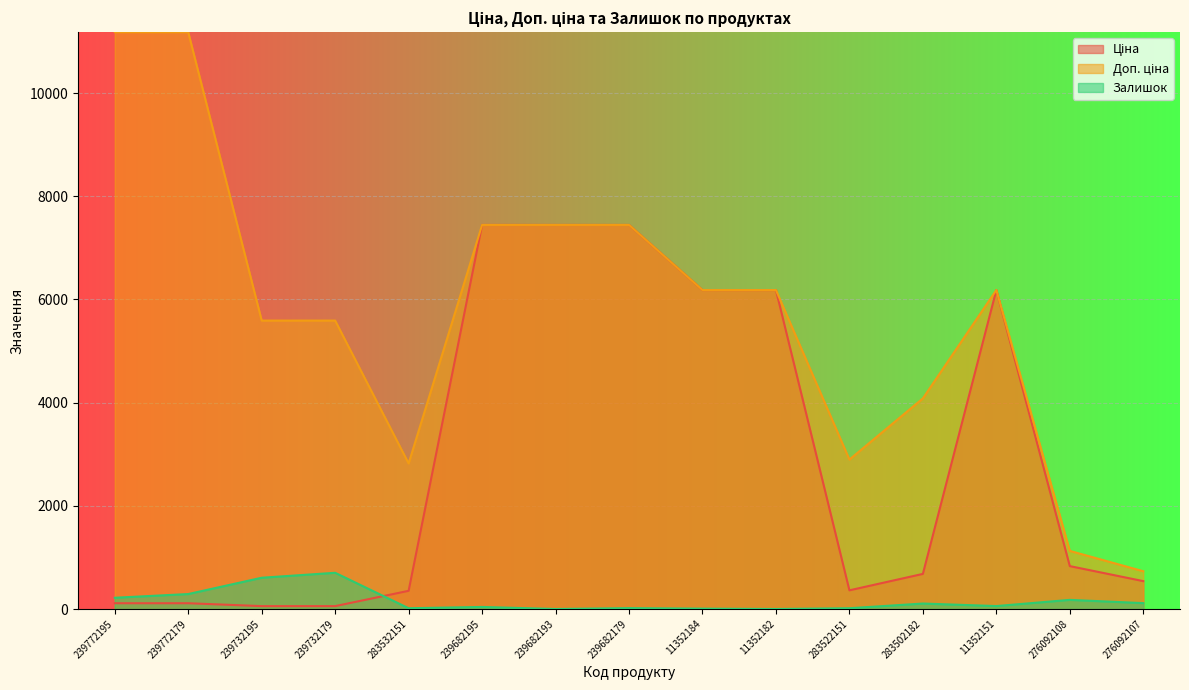

At which label does Доп. ціна first exceed 6182?

239772195